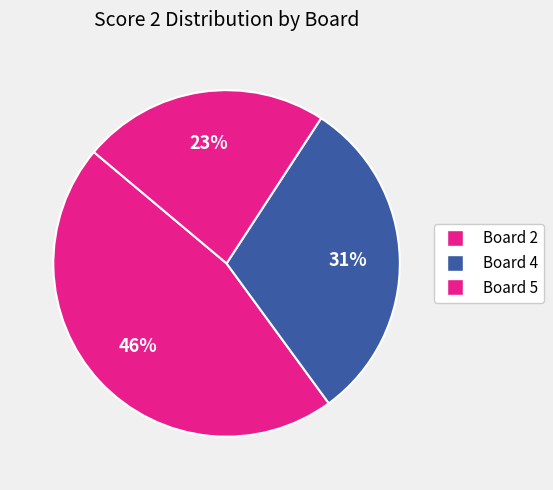

Rank the categories by value from lowest to highest.

Board 5, Board 4, Board 2